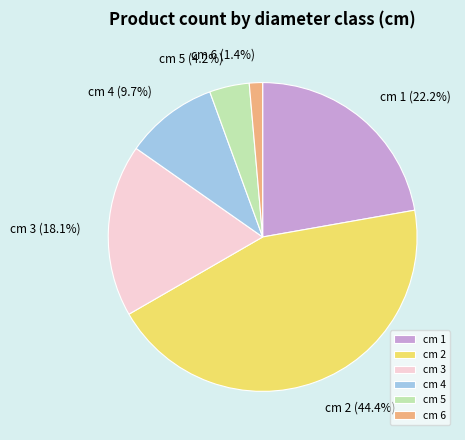

What percentage is the cm 6 slice, to the nearest percent?

1%